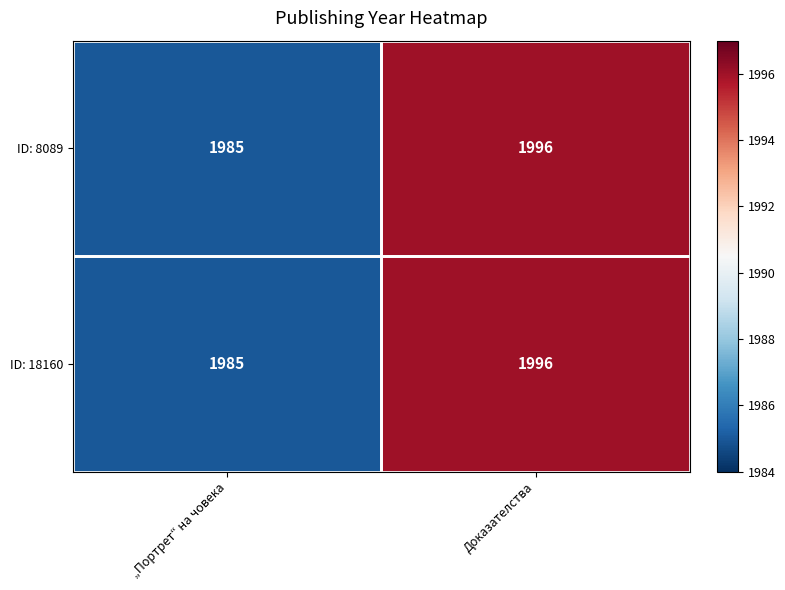

At which label is ID: 8089 closest to 1990?

„Портрет“ на човека